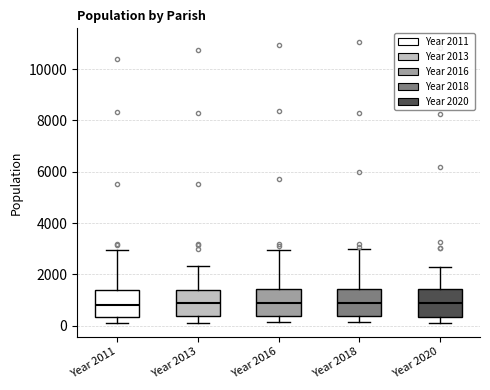

Reading left to right, read every box against the y-axis: the position of its median line, the range the box covers, and the ends of its whiskers. The values are not printed on the chart, so give them approximately, as read against the axis.

Year 2011: median 800, box 400 to 1400, whiskers 200 to 3000
Year 2013: median 800, box 400 to 1400, whiskers 200 to 2400
Year 2016: median 800, box 400 to 1400, whiskers 200 to 3000
Year 2018: median 800, box 400 to 1400, whiskers 200 to 3000
Year 2020: median 800, box 400 to 1400, whiskers 200 to 2200